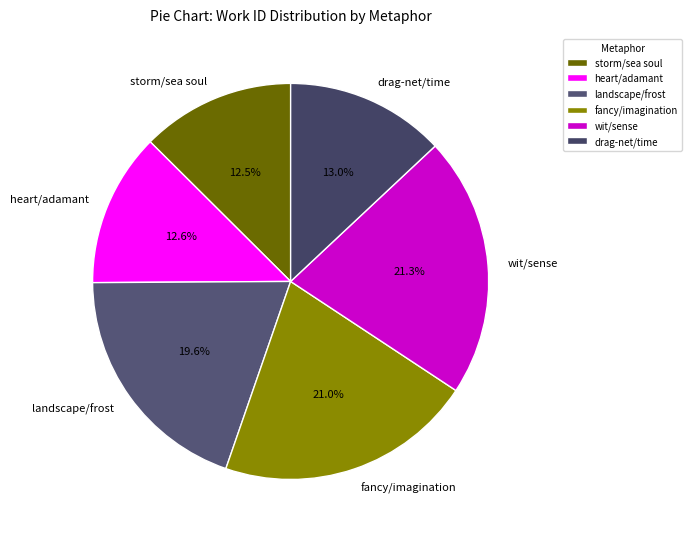

Is the sum of storm/sea soul and wit/sense greater than half?

No